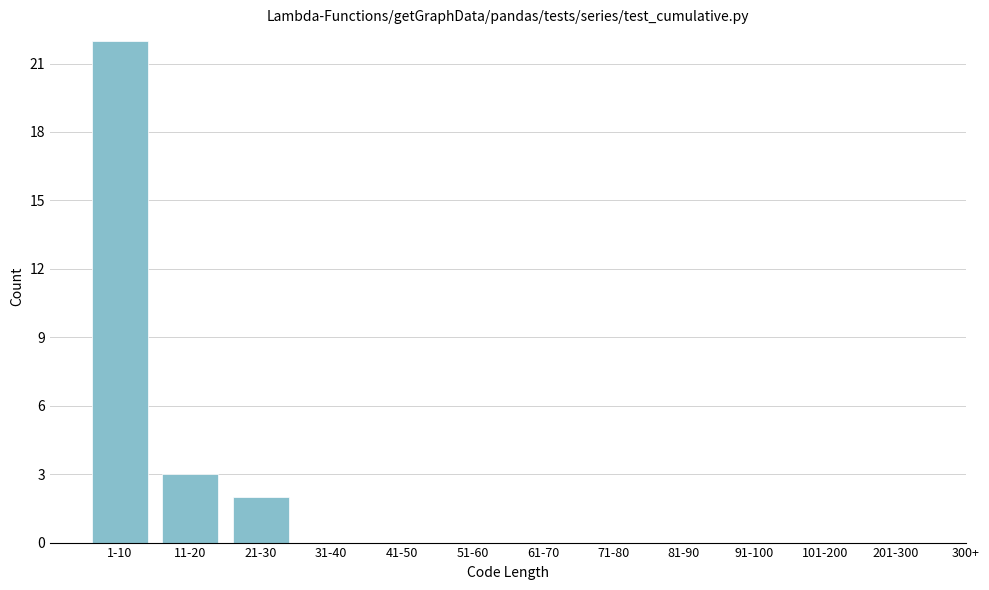

Reading left to right, transcribe all the data shown in this chart.

1-10=22	11-20=3	21-30=2	31-40=0	41-50=0	51-60=0	61-70=0	71-80=0	81-90=0	91-100=0	101-200=0	201-300=0